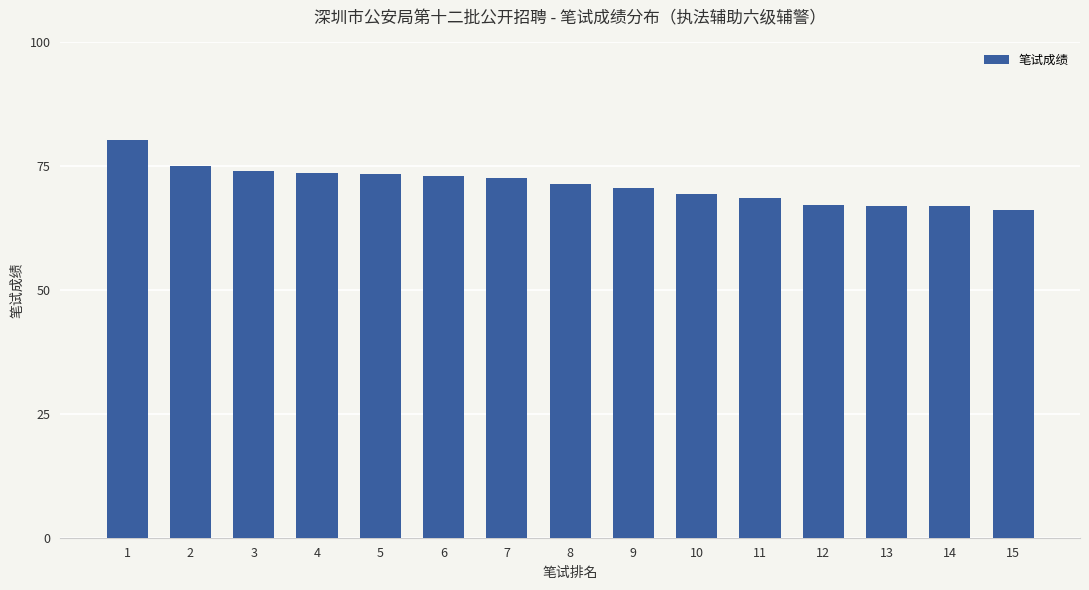

What is the sum of all values?

1069.6